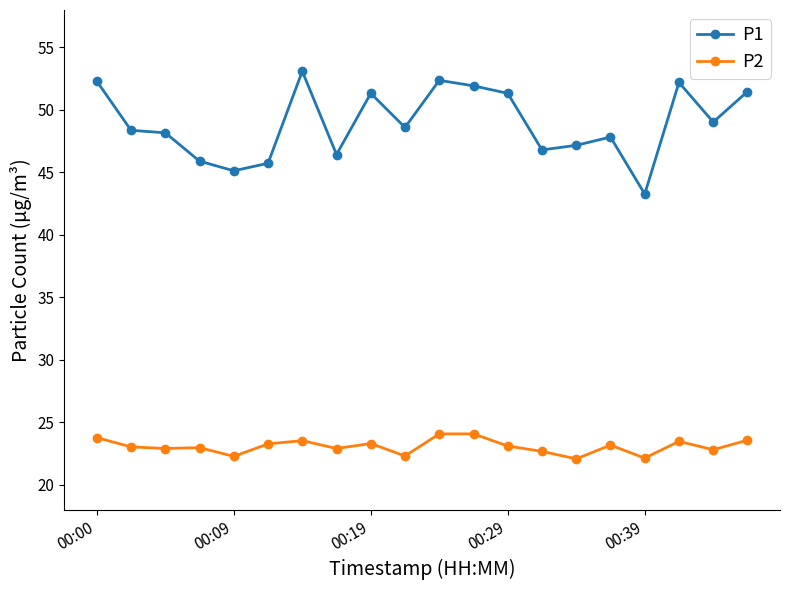

How many data points in P1 are above 48?

12